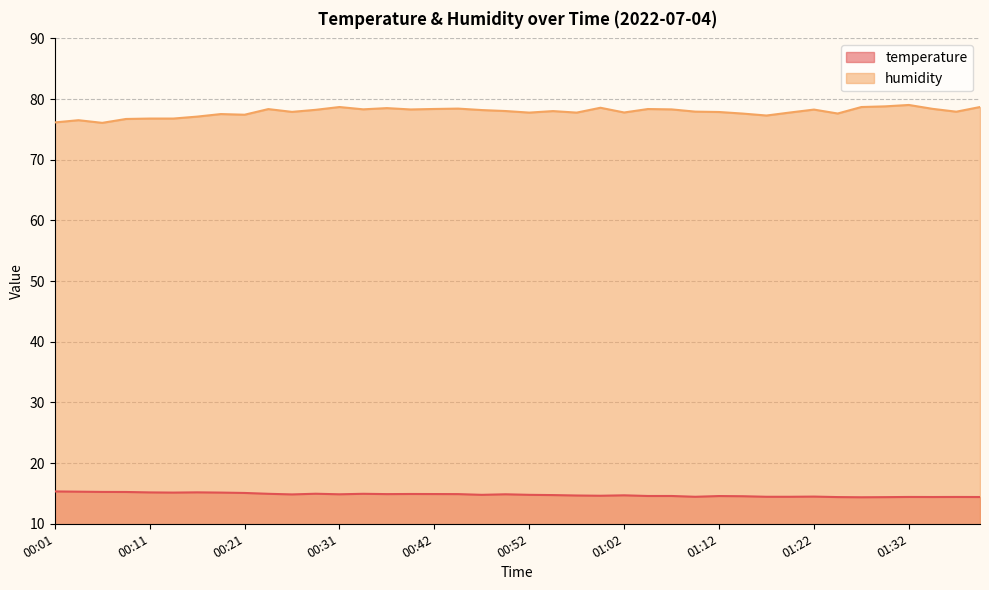

At which label is temperature closest to 14?

01:27